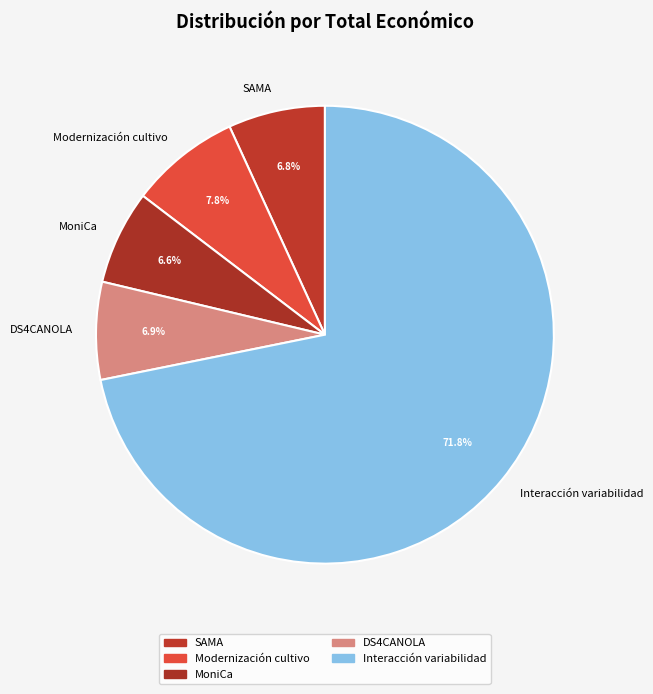

What portion of the pie excludes DS4CANOLA?

93.1%